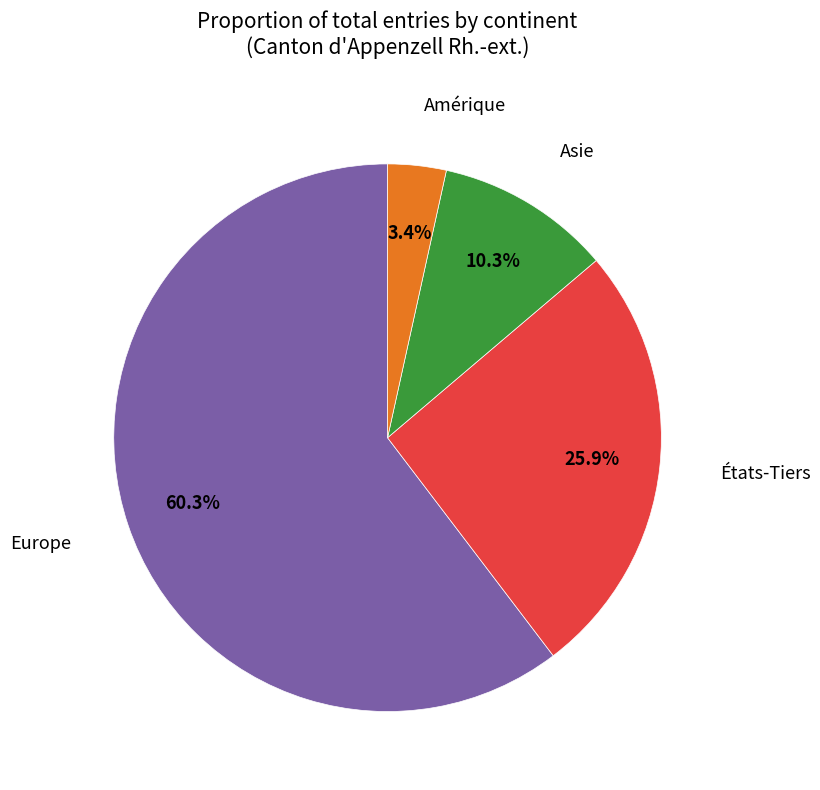

Does any single category account for the majority?

Yes